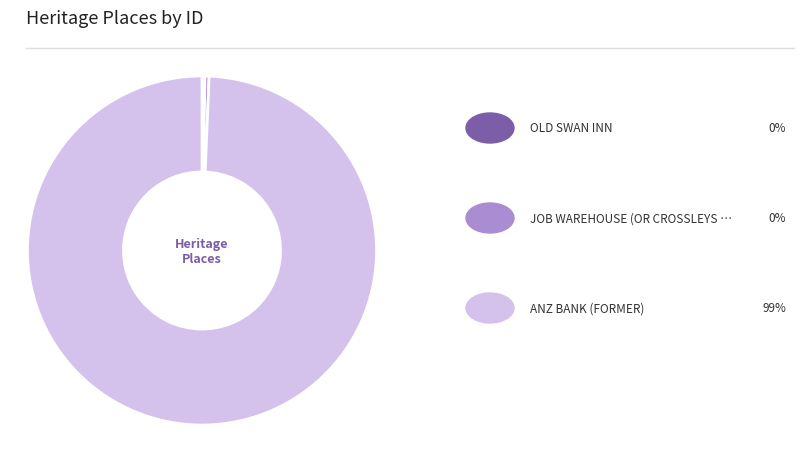

Does any single category account for the majority?

Yes